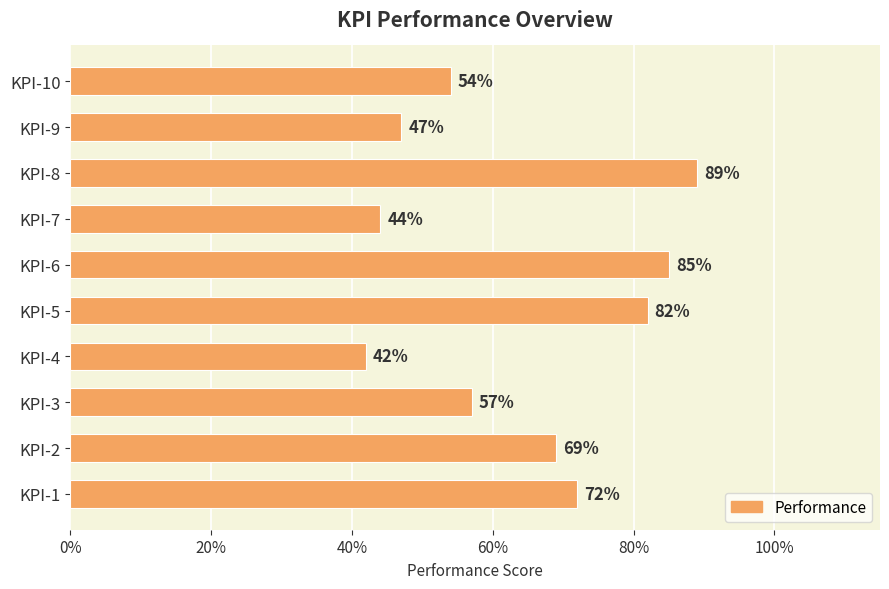

How many values are between 0 and 1?

10